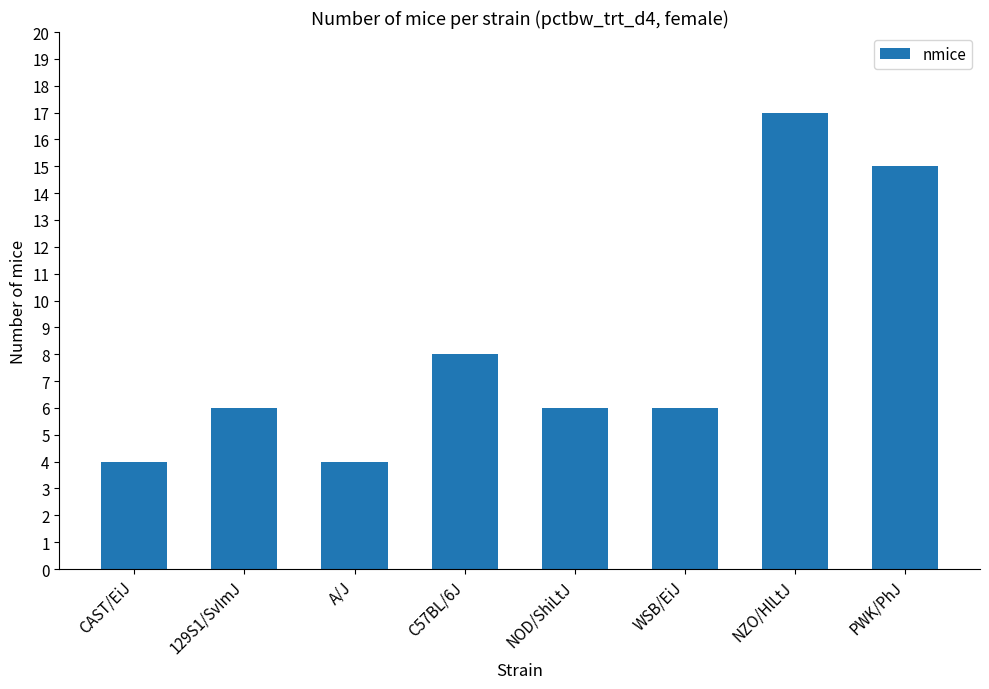

What is the average value?

8